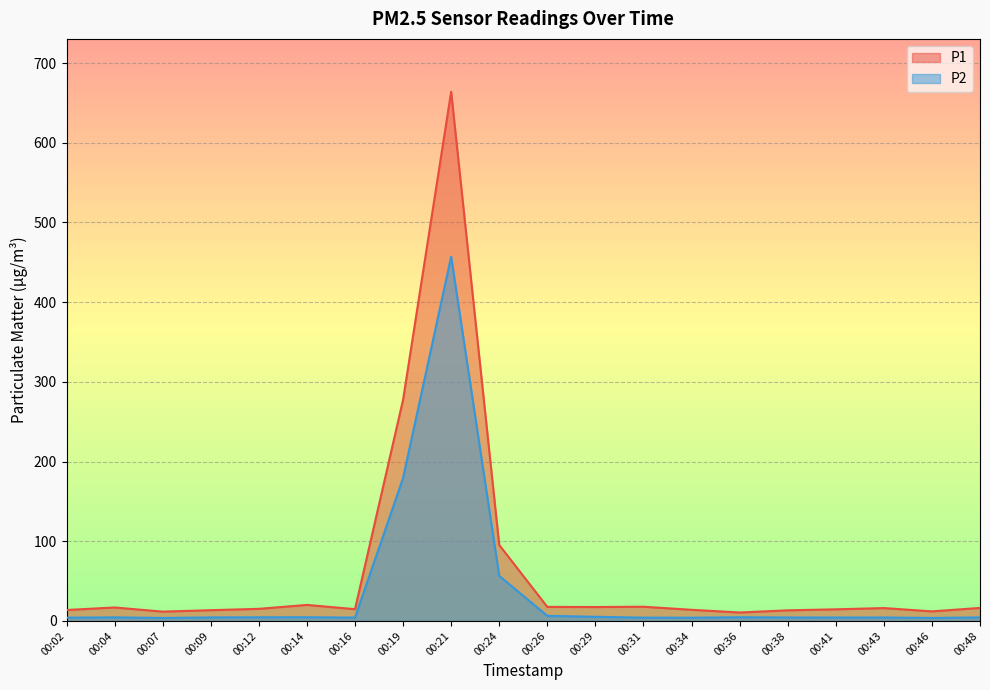

True or false: P1 has a value of 17.6 at 00:26.

True